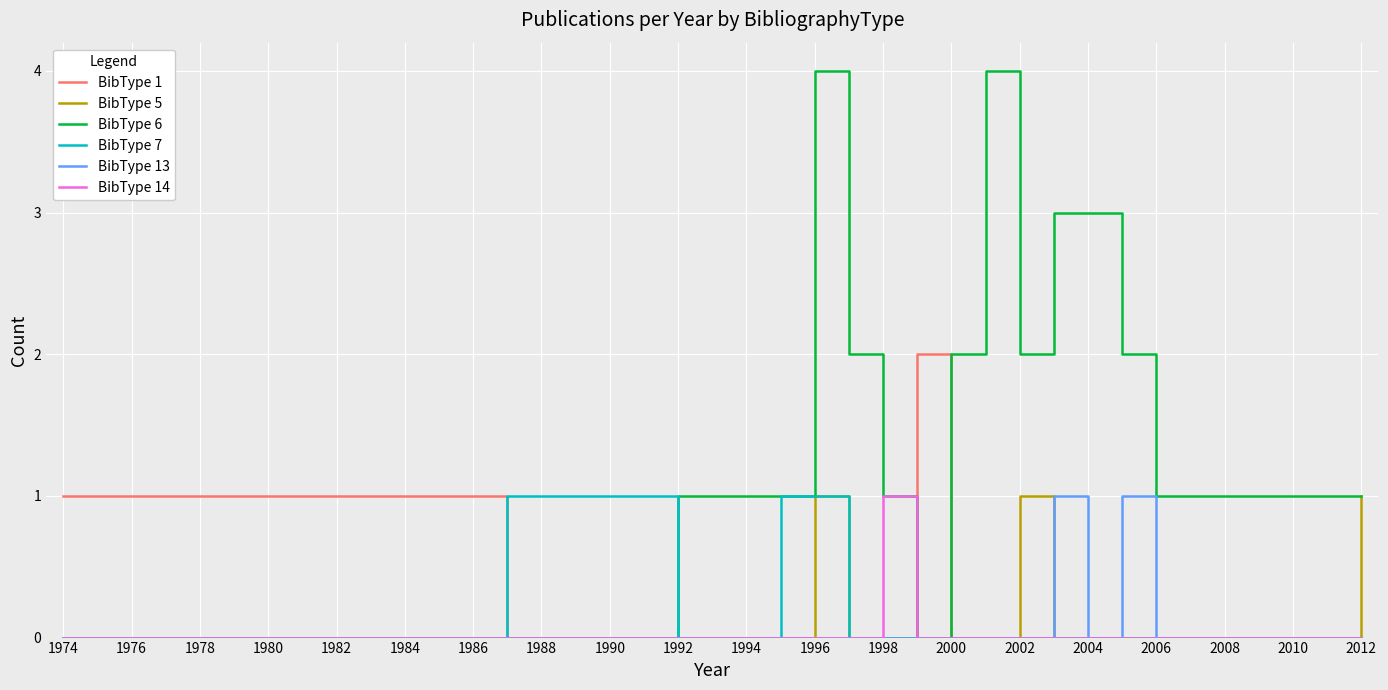

Which series has the widest spread of values?

BibType 6